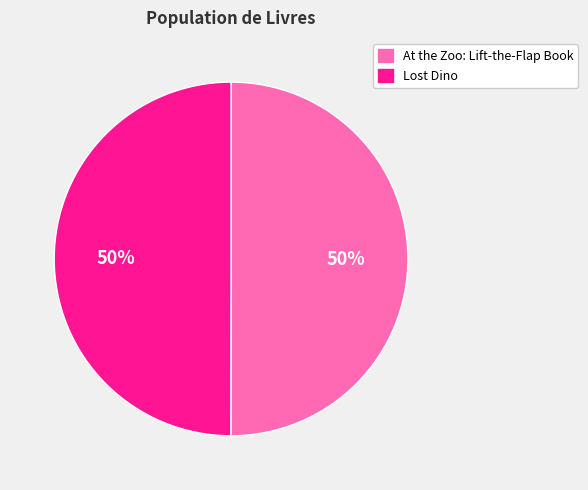

Approximately how many times larger is the value at At the Zoo: Lift-the-Flap Book compared to Lost Dino?

1.0